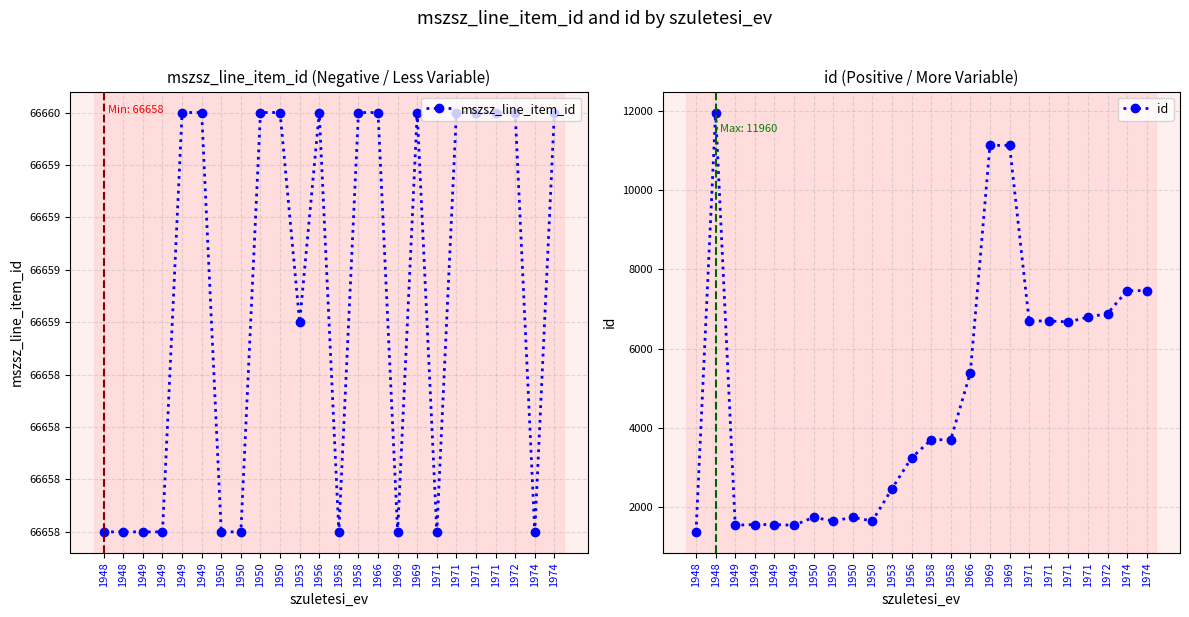

True or false: id has a value of 3645 at 1953.

False